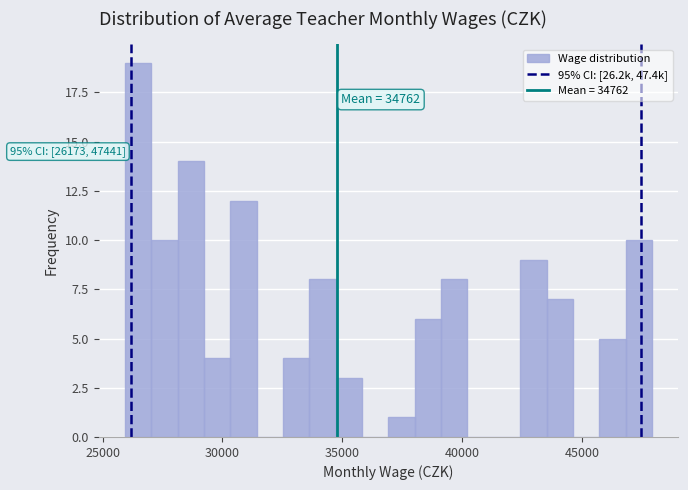

Read against the x-axis, roughly where is the centre of the tallest bar?

26500